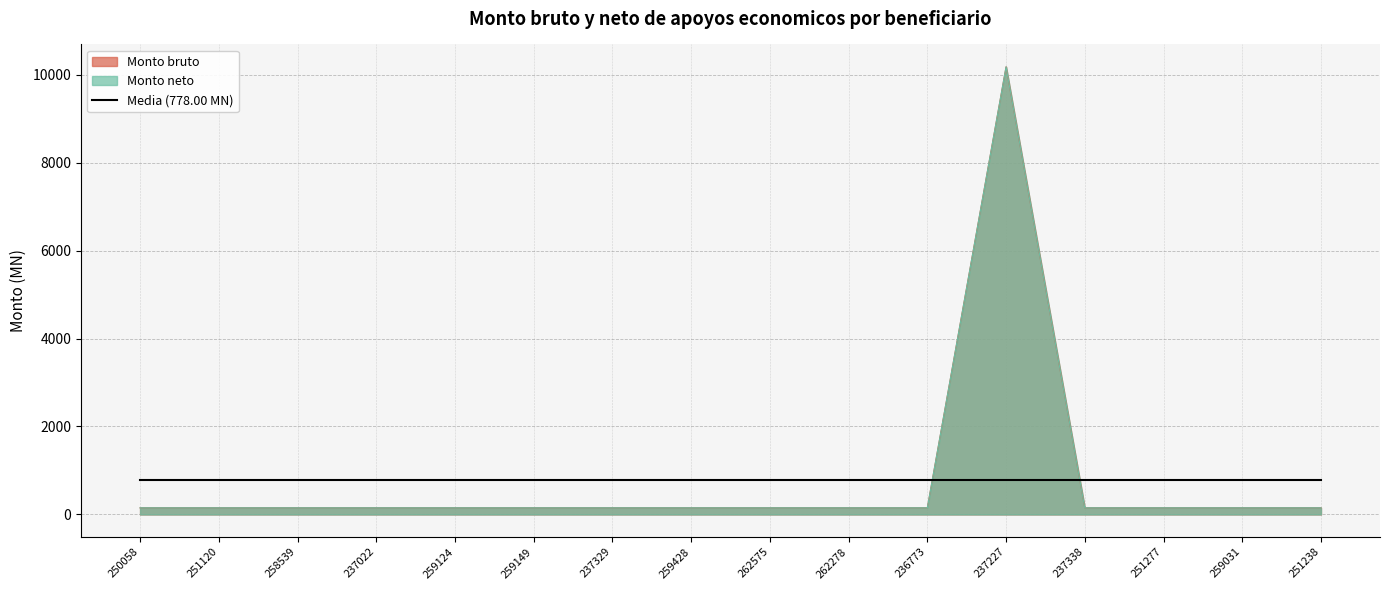

True or false: Monto neto and Monto bruto cross at least once.

False